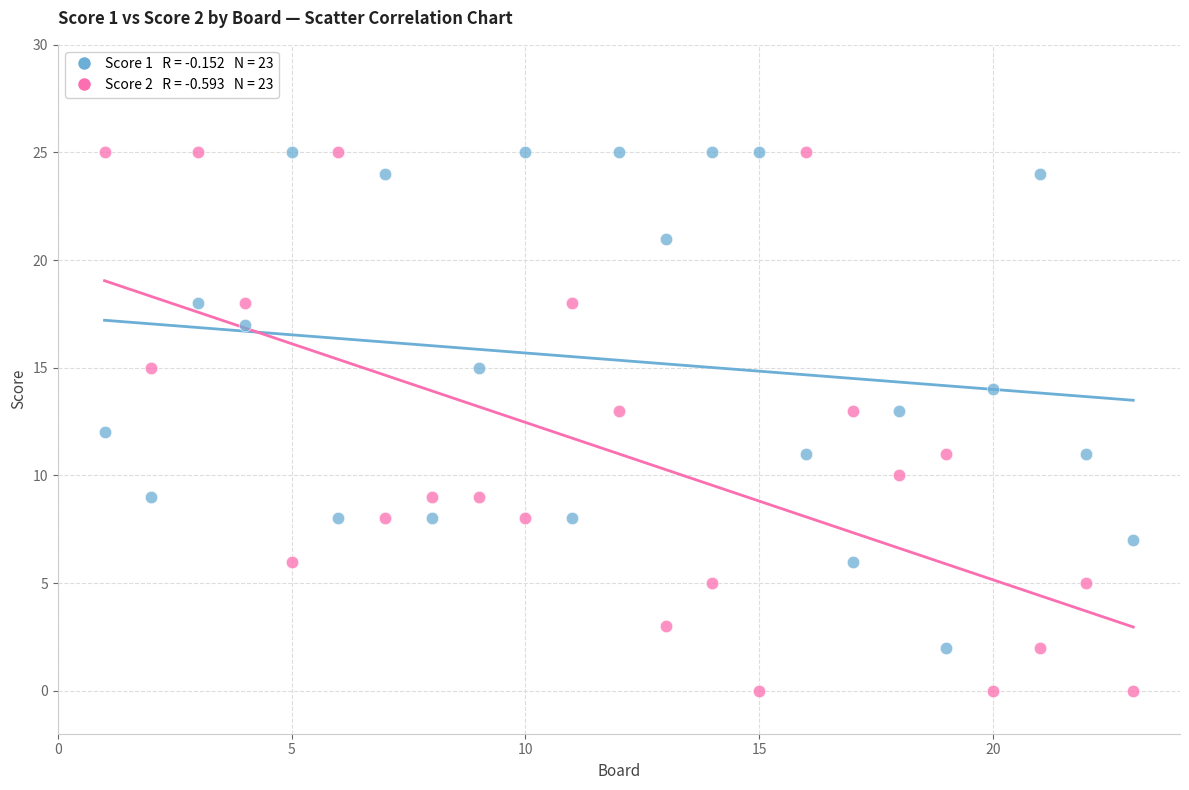

Across all data points, what is the range of Y values (max minus min)?

25